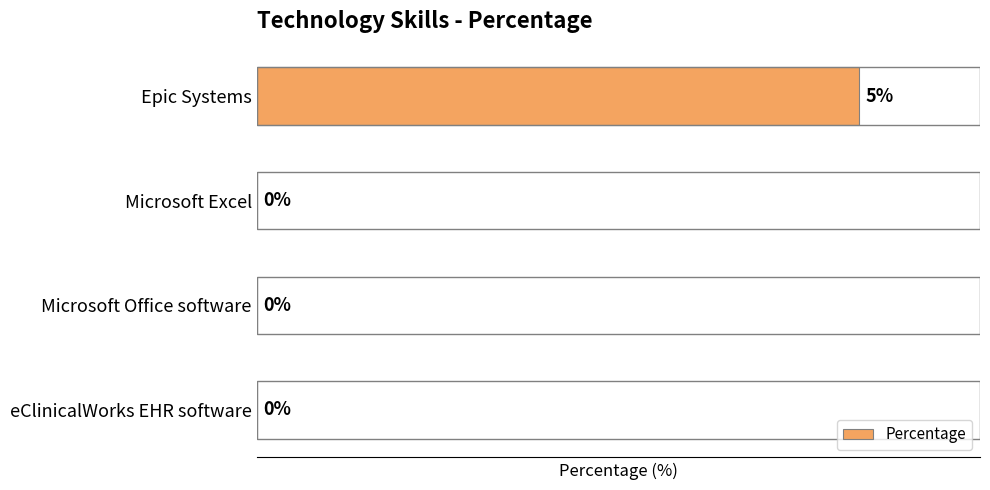

Between Microsoft Office software and Epic Systems, which is larger?

Epic Systems